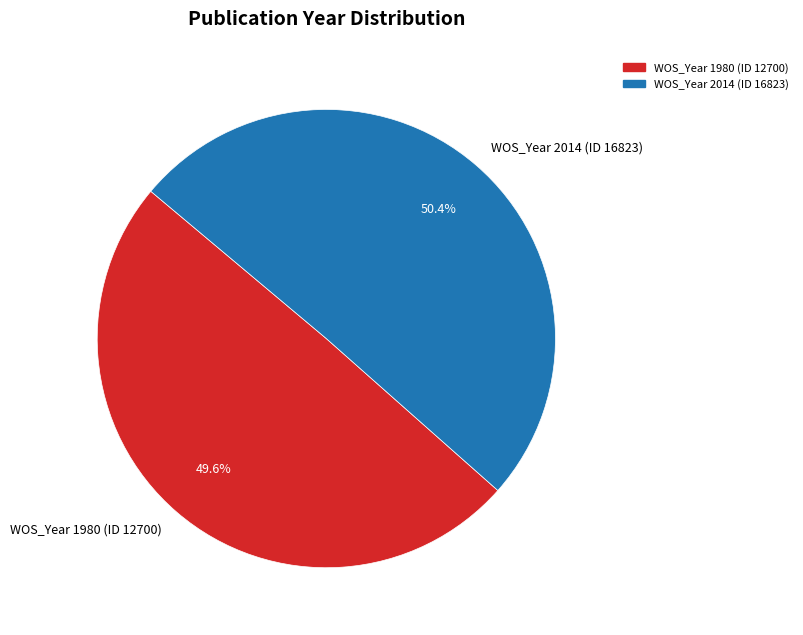

True or false: WOS_Year 1980 (ID 12700) accounts for 50% of the total.

True